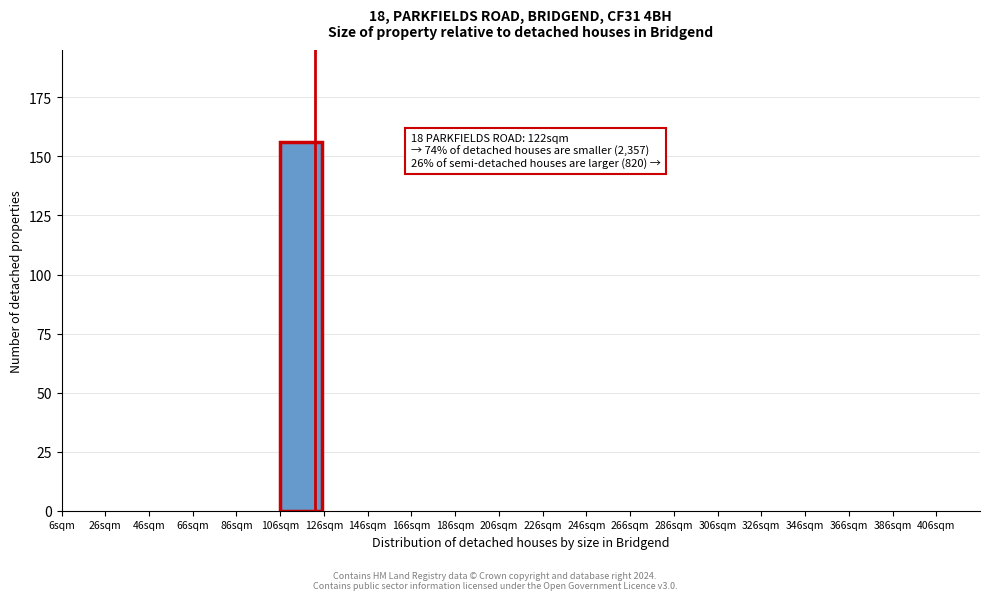

Which range on the x-axis has the tallest bar?

106 to 126